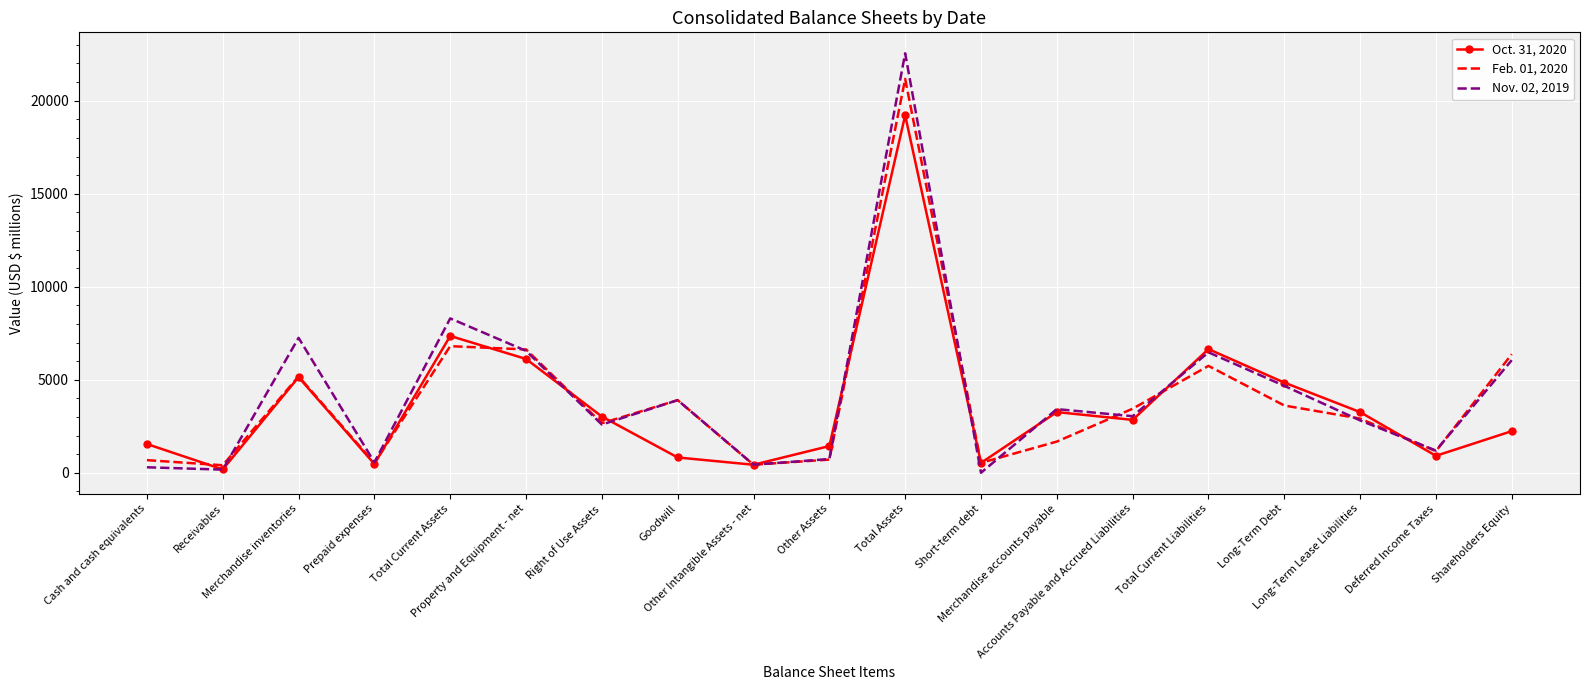

Which series has the widest spread of values?

Nov. 02, 2019